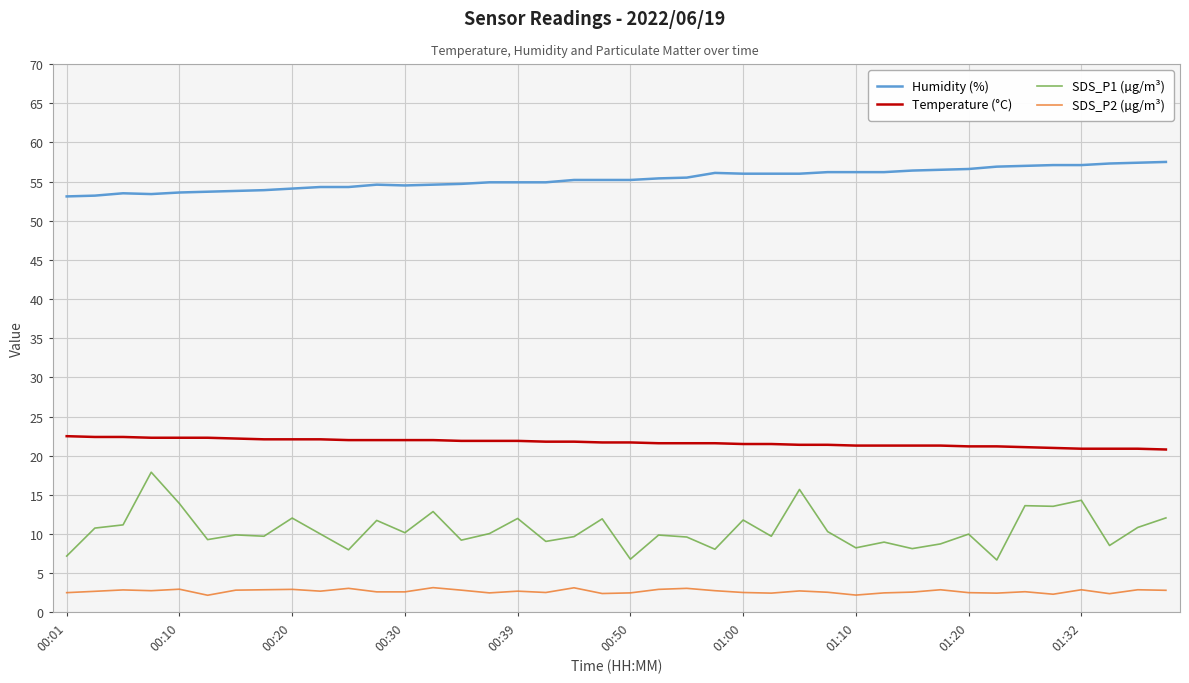

What is the lowest value of the SDS_P2 (µg/m³) series?

2.2